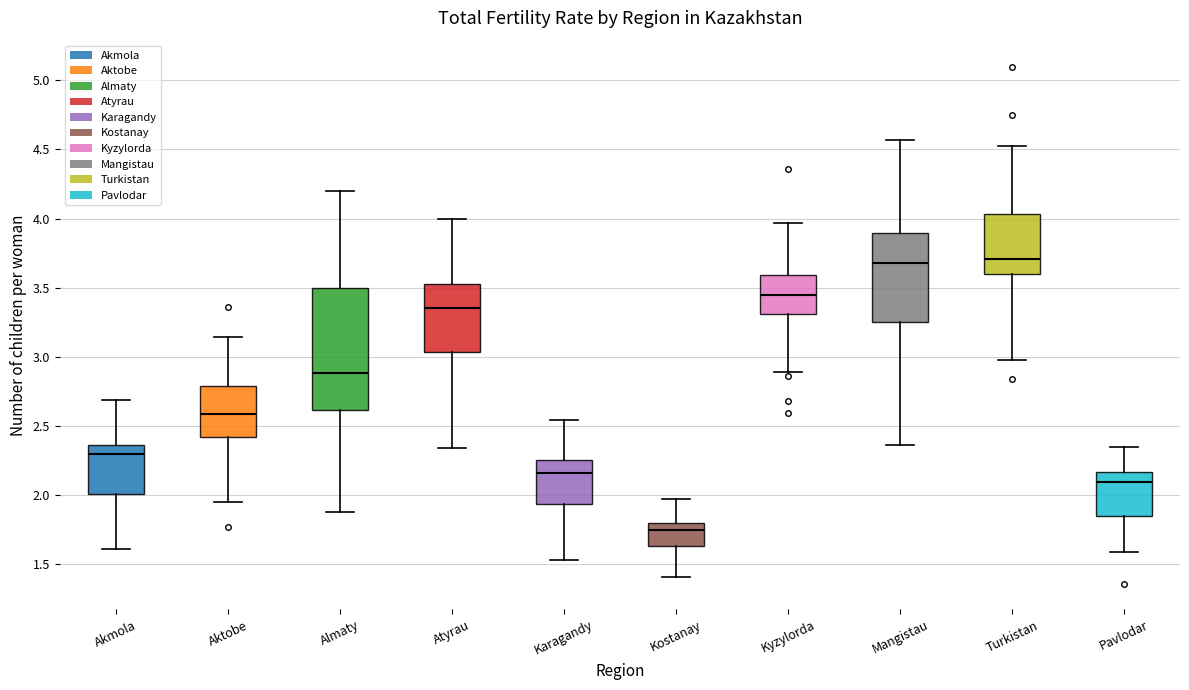

Reading left to right, transcribe this box plot: for each box, give where its median line is, the range the box spans, and where its two whiskers end, as read against the y-axis. The values are not printed on the chart, so give them approximately, as read against the axis.

Akmola: median 2.30, box 2.00 to 2.35, whiskers 1.60 to 2.70
Aktobe: median 2.60, box 2.40 to 2.80, whiskers 1.95 to 3.15
Almaty: median 2.90, box 2.60 to 3.50, whiskers 1.90 to 4.20
Atyrau: median 3.35, box 3.05 to 3.55, whiskers 2.35 to 4.00
Karagandy: median 2.15, box 1.95 to 2.25, whiskers 1.55 to 2.55
Kostanay: median 1.75, box 1.65 to 1.80, whiskers 1.40 to 1.95
Kyzylorda: median 3.45, box 3.30 to 3.60, whiskers 2.90 to 3.95
Mangistau: median 3.70, box 3.25 to 3.90, whiskers 2.35 to 4.55
Turkistan: median 3.70, box 3.60 to 4.05, whiskers 3.00 to 4.50
Pavlodar: median 2.10, box 1.85 to 2.15, whiskers 1.60 to 2.35